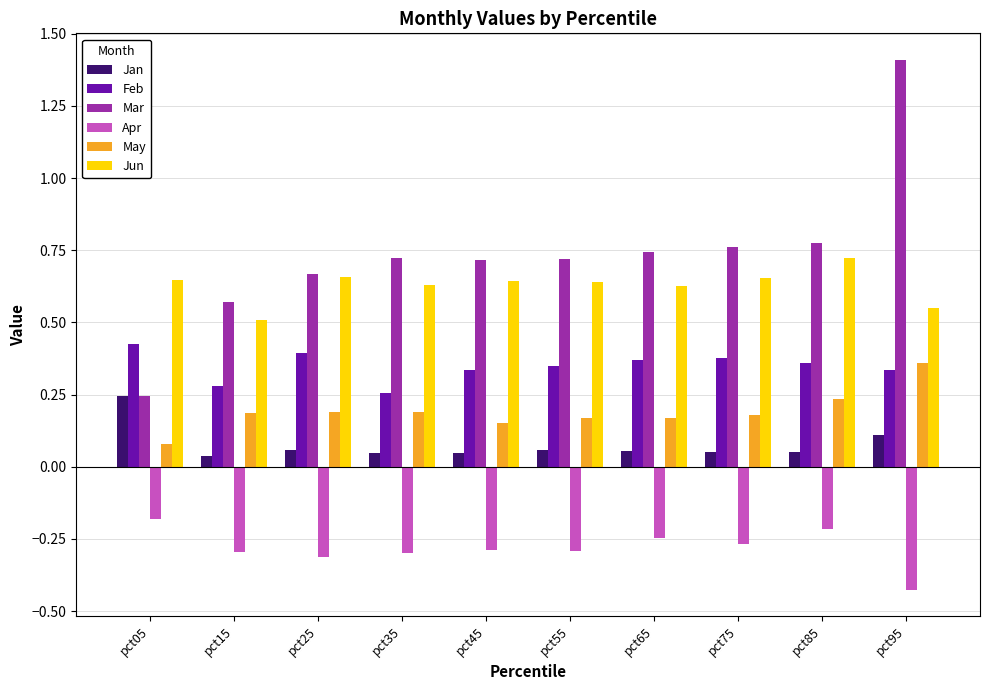

What are all the series names shown in the legend?

Jan, Feb, Mar, Apr, May, Jun